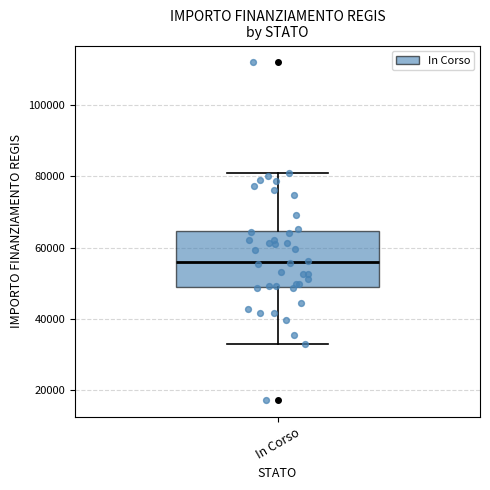

Read this box plot against the y-axis: the position of the median line, the range covered by the box, and the ends of both whiskers. The values are not printed on the chart, so give them approximately, as read against the axis.

median 56000, box 50000 to 64000, whiskers 32000 to 80000